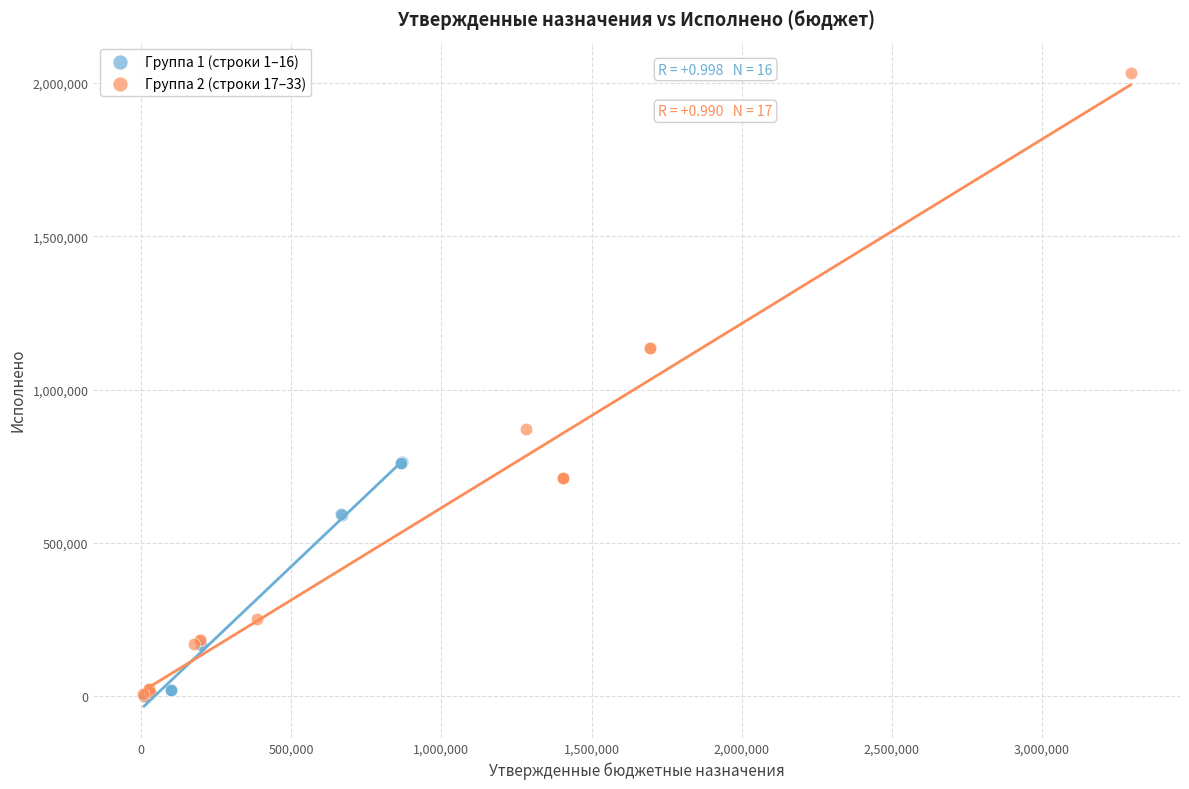

Which series has the largest Y range (max minus min)?

Группа 2 (строки 17–33)